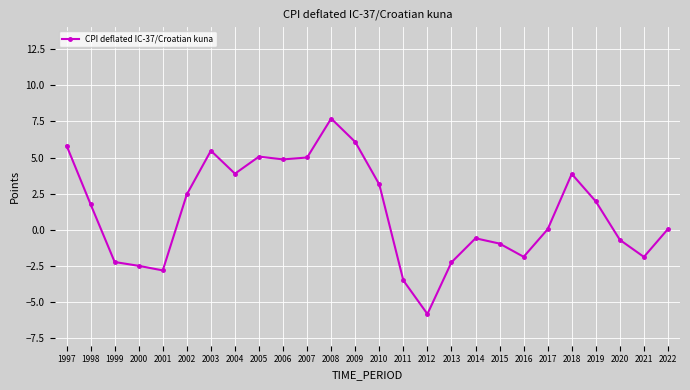

What is the change in value from 2013 to 2018?

+6.1